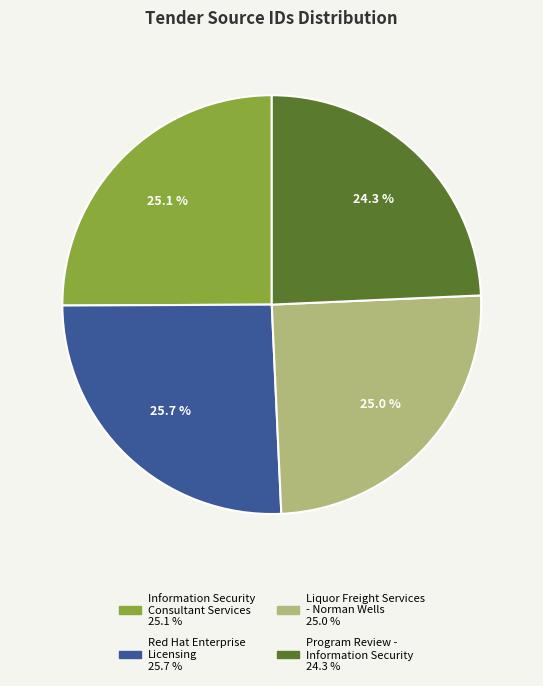

Which slice is the largest?

Red Hat Enterprise Licensing